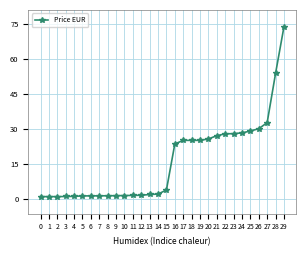

Which category has the highest value across all series?

29